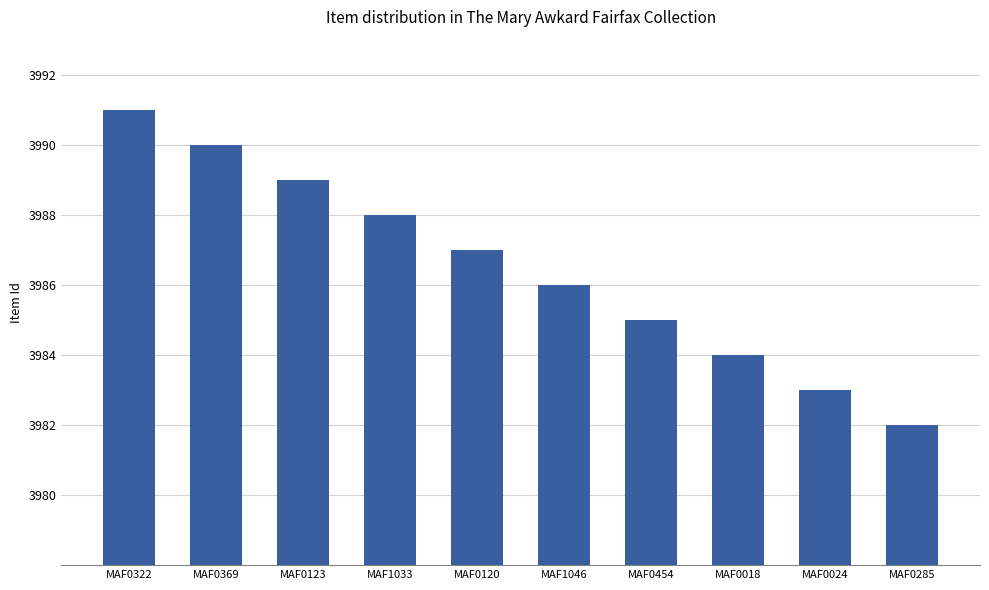

What is the maximum value shown in the chart?

3991